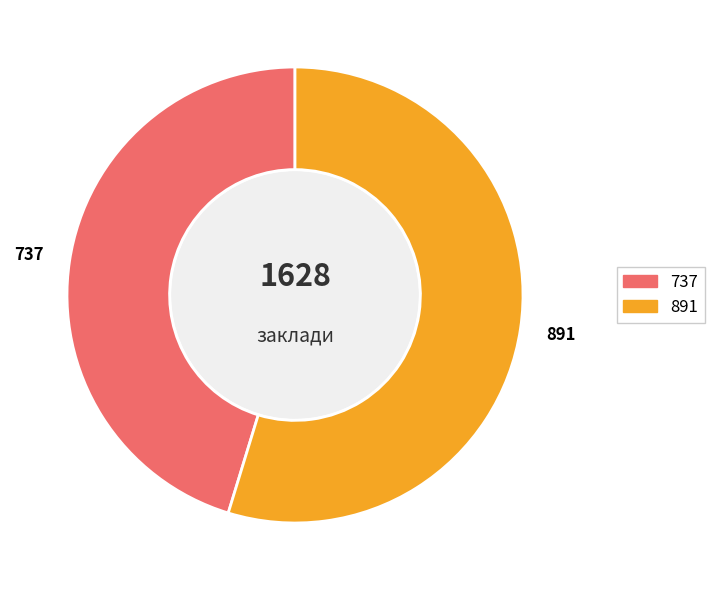

Rank the categories by value from lowest to highest.

737, 891